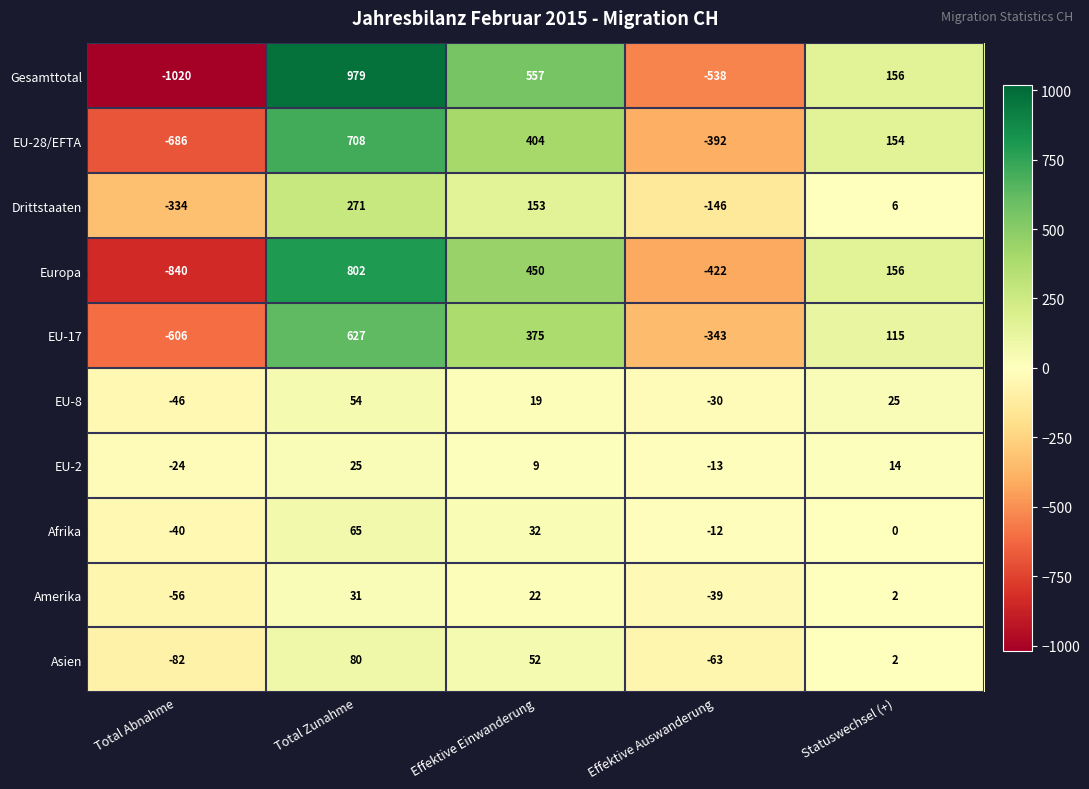

Which series has the largest range (max minus min)?

Gesamttotal